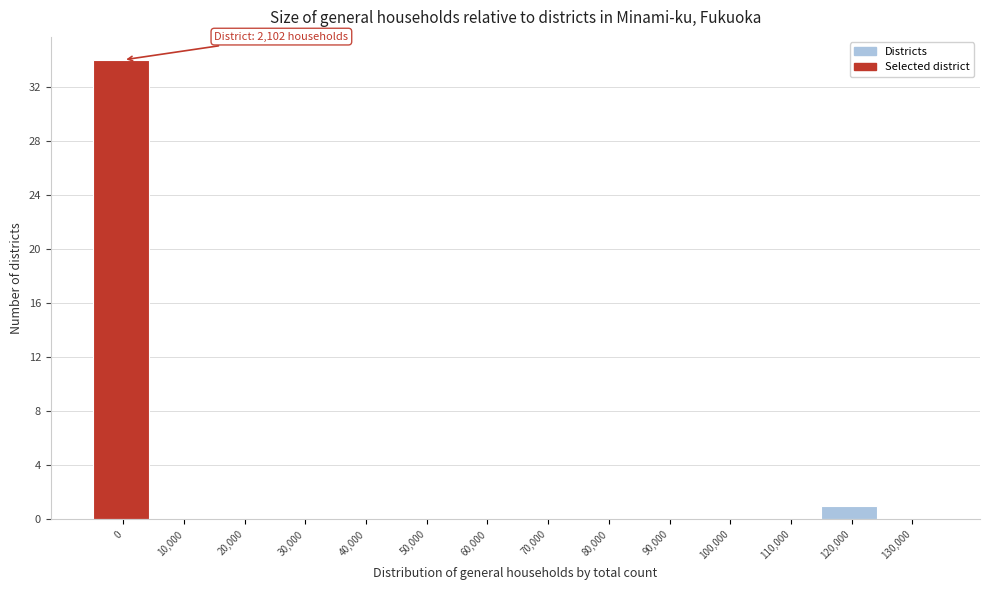

Reading left to right, list all the values displayed in this chart.

0=34	10,000=0	20,000=0	30,000=0	40,000=0	50,000=0	60,000=0	70,000=0	80,000=0	90,000=0	100,000=0	110,000=0	120,000=1	130,000=0